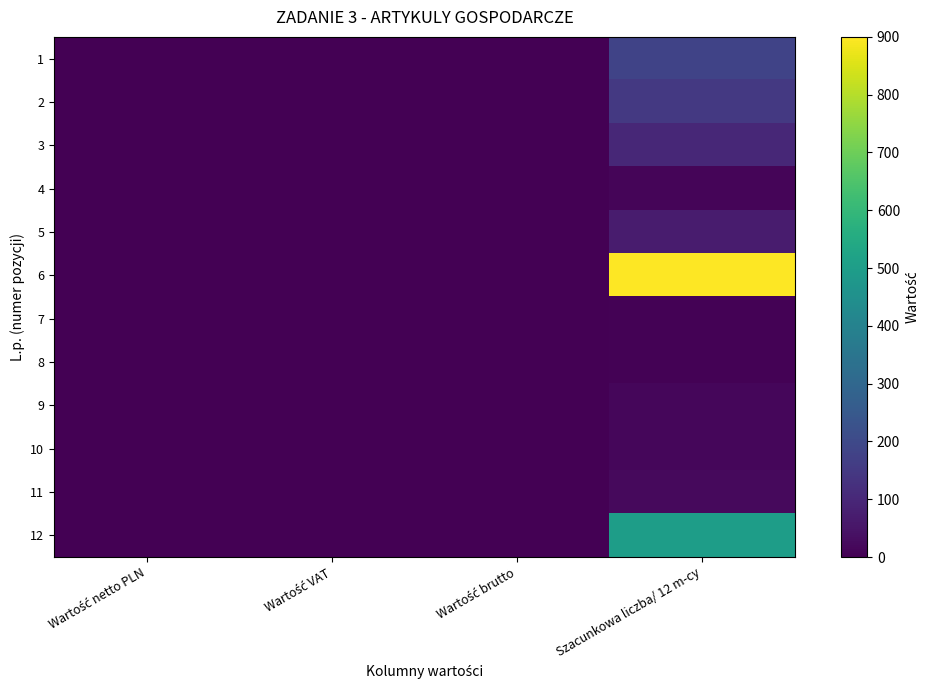

Which has a higher value, Szacunkowa liczba/ 12 m-cy or Wartość brutto?

Szacunkowa liczba/ 12 m-cy